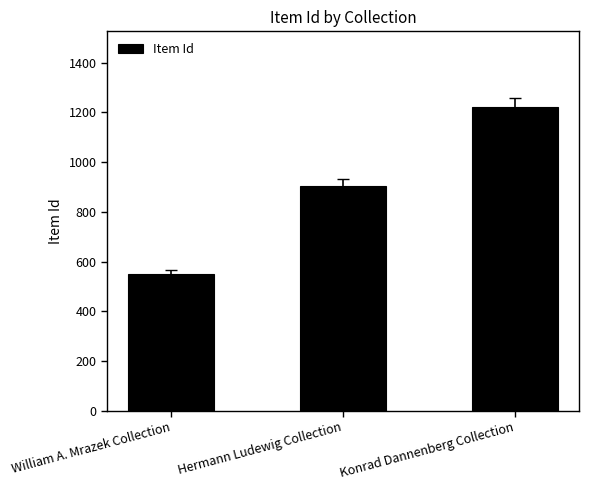

What position from the right is William A. Mrazek Collection?

3